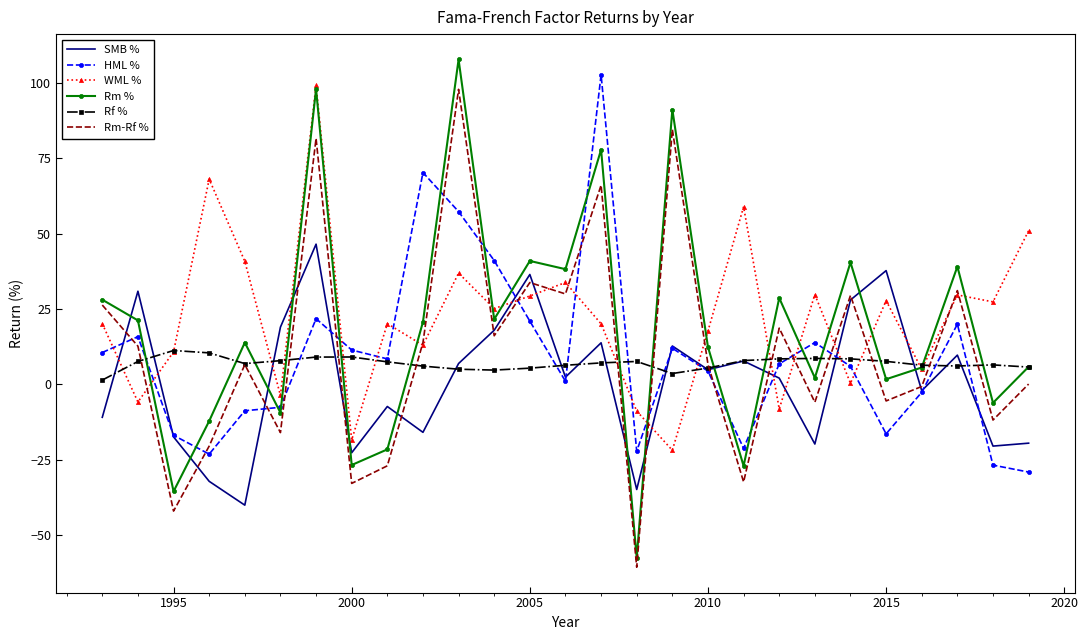

True or false: WML % and Rm % cross at least once.

True